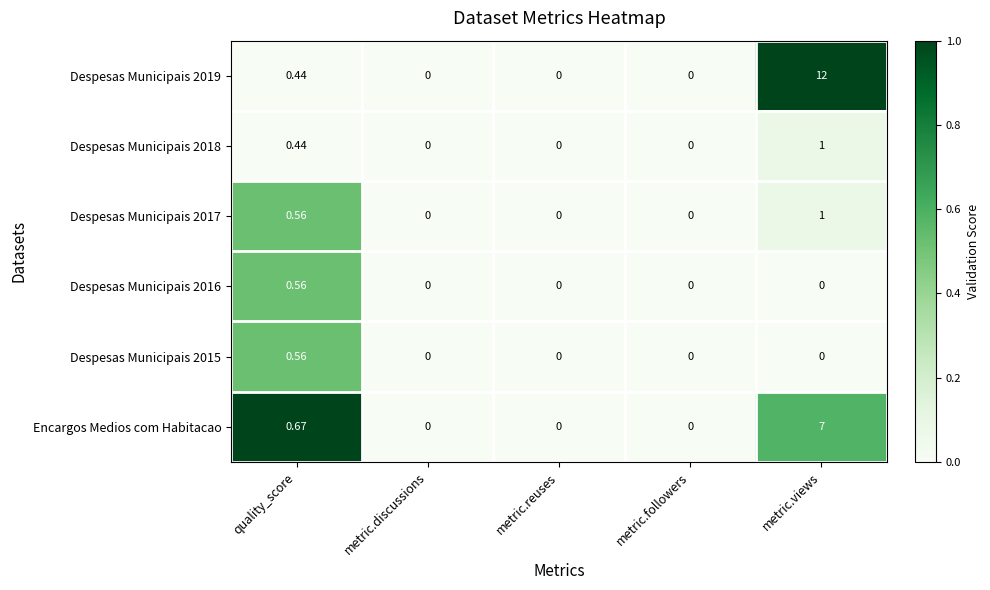

Between quality_score and metric.discussions, which series saw the biggest shift?

Encargos Medios com Habitacao